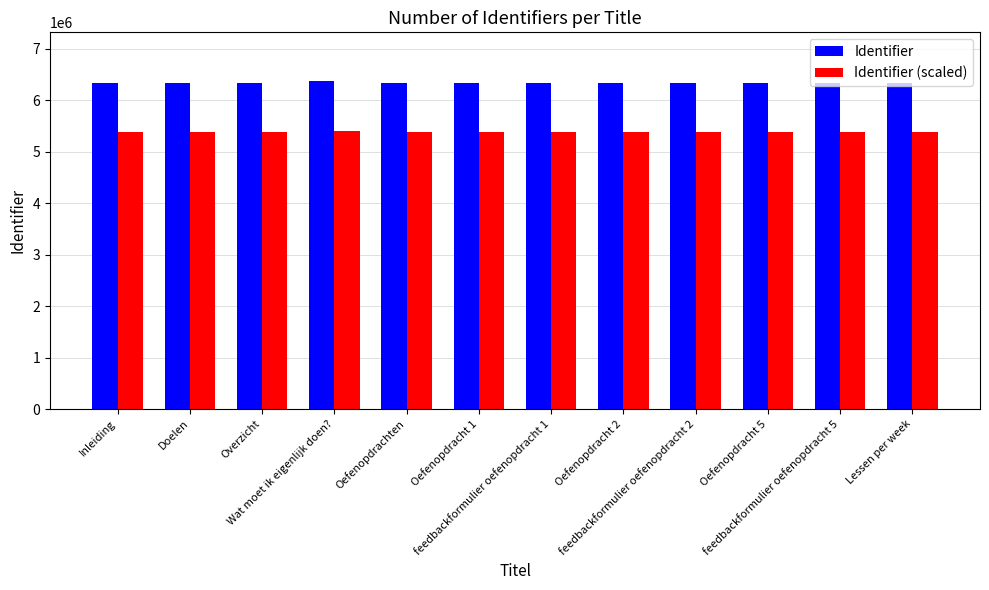

What is the minimum value for Identifier?

6341328